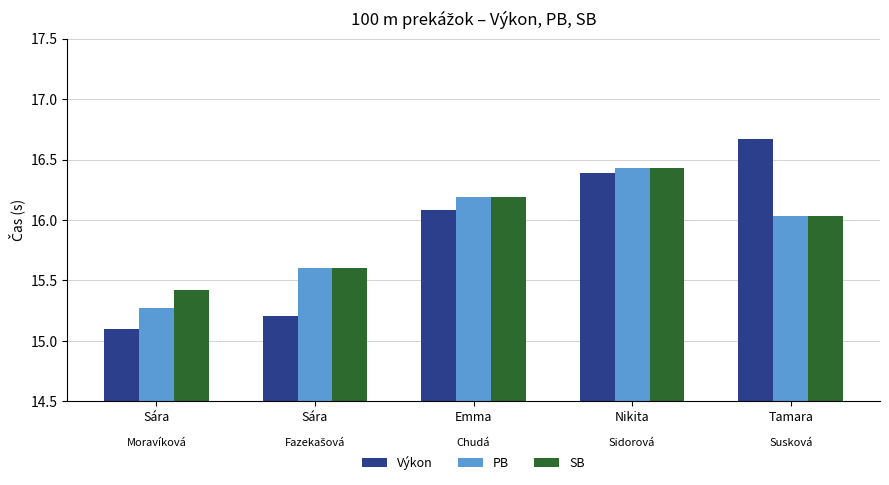

The value of SB at Sára is 15.4. True or false?

True